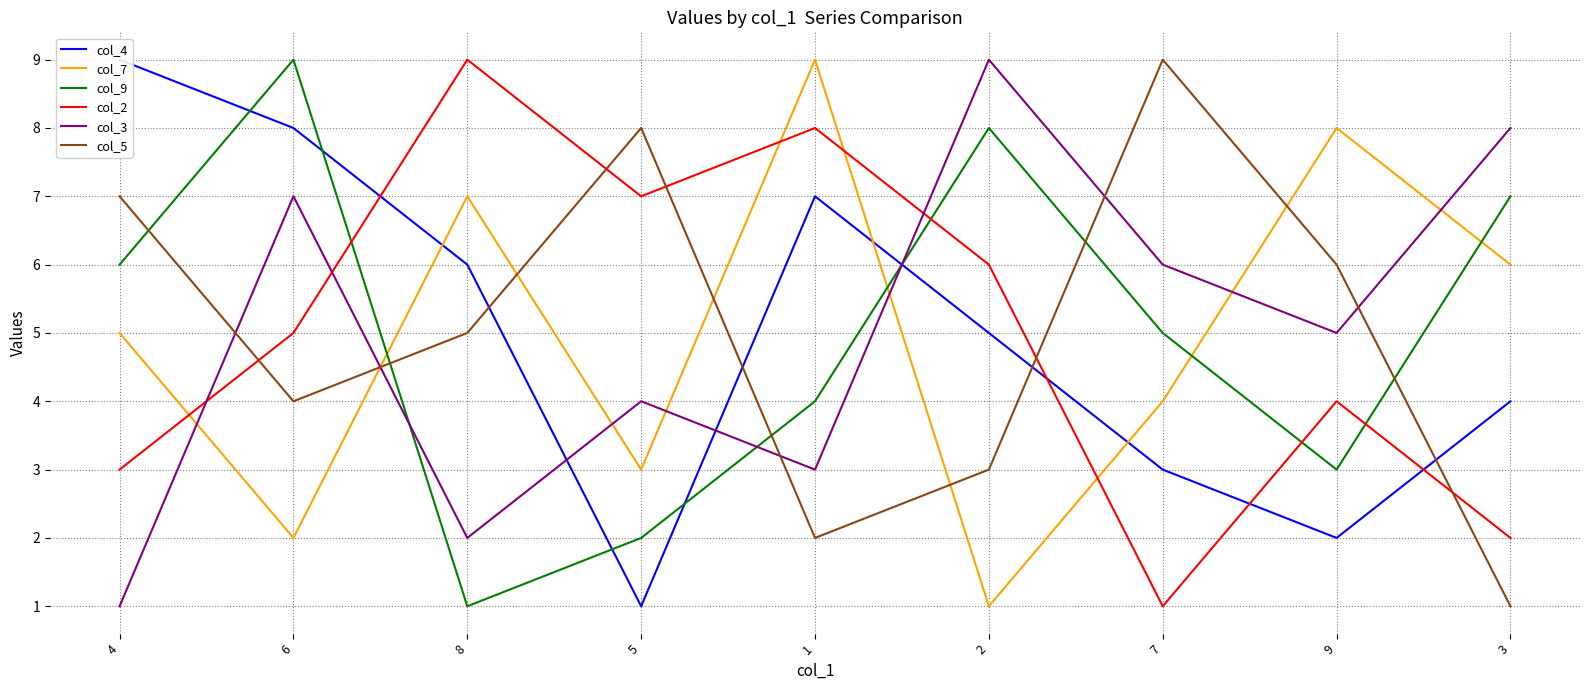

True or false: col_9 and col_3 intersect in this chart.

True